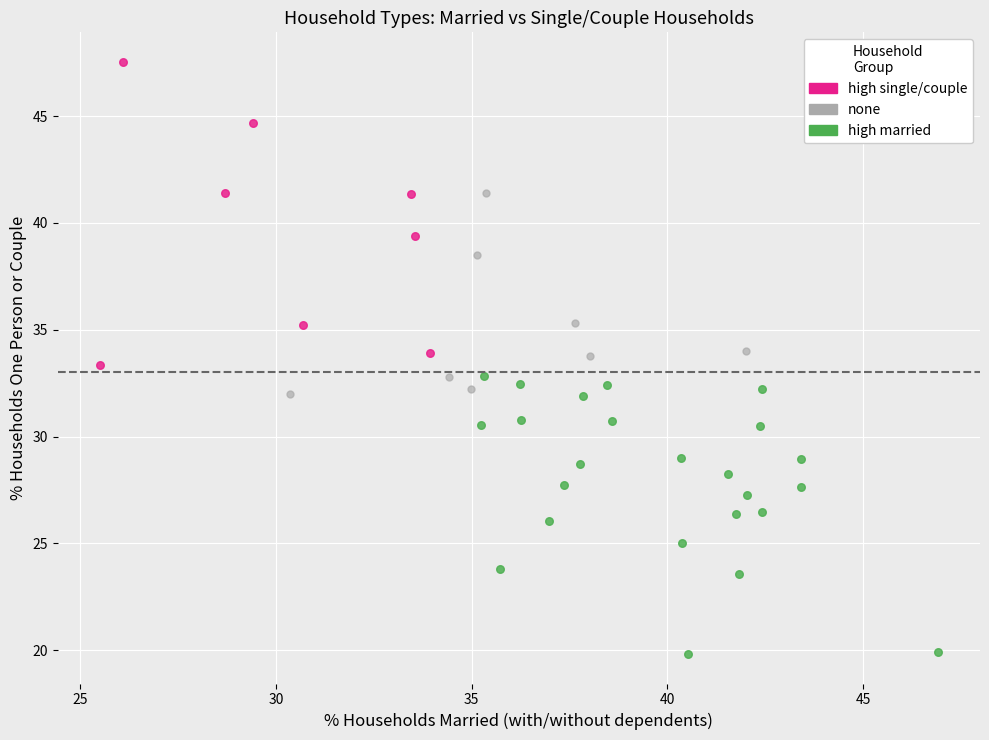

What are all the series names shown in the legend?

high single/couple, none, high married